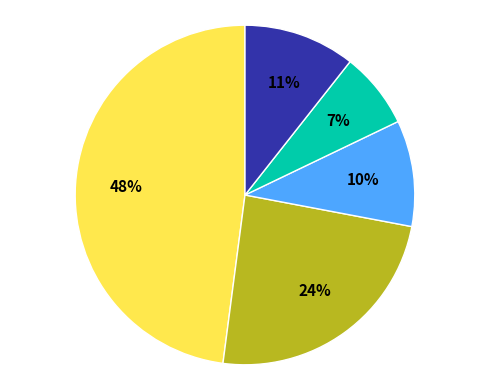

Is there a majority slice in this chart?

No